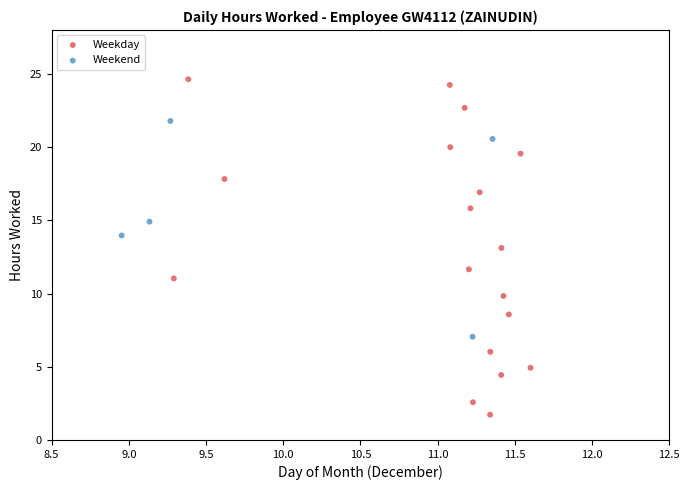

Which series contains the highest Y value?

Weekday